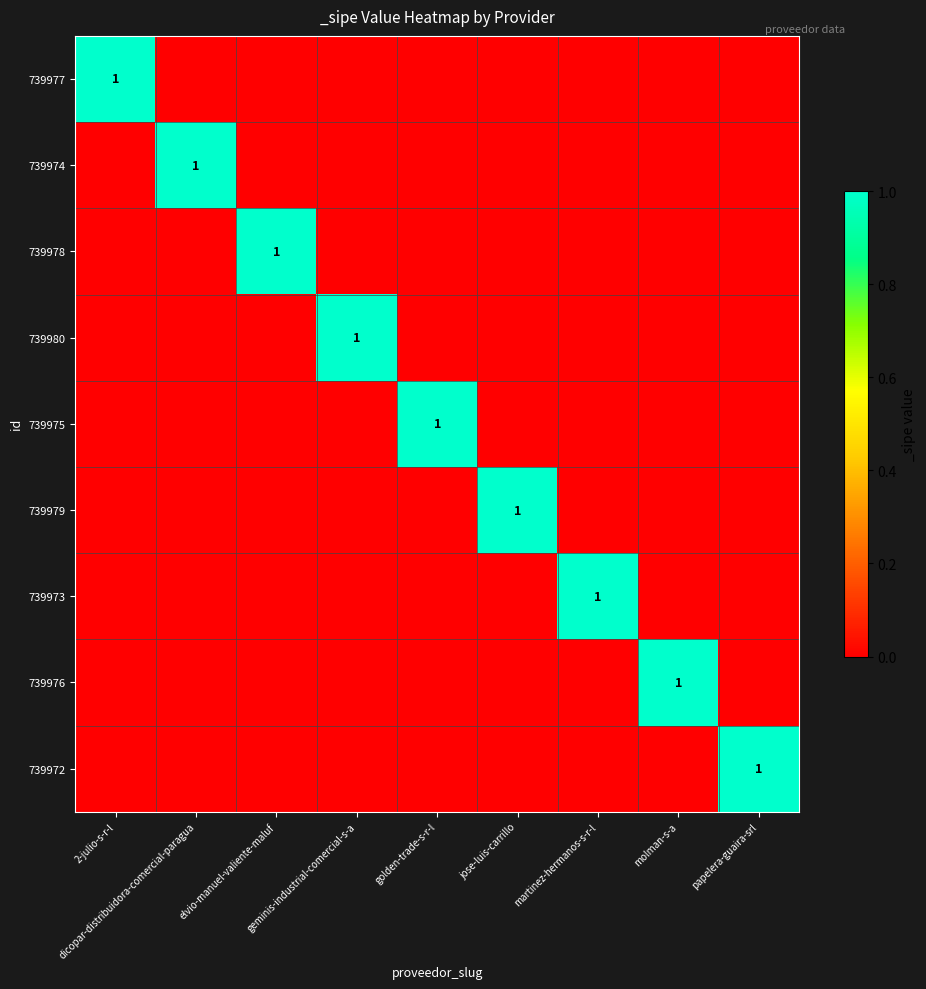

The 739978 series shows 0 at dicopar-distribuidora-comercial-paragua. True or false?

True